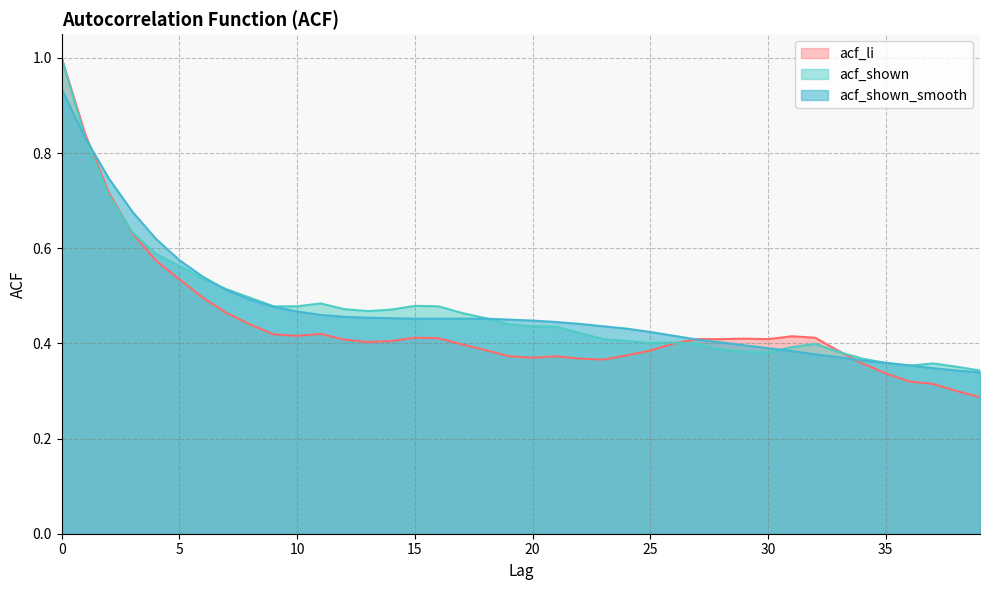

How many lines are shown in the chart?

3